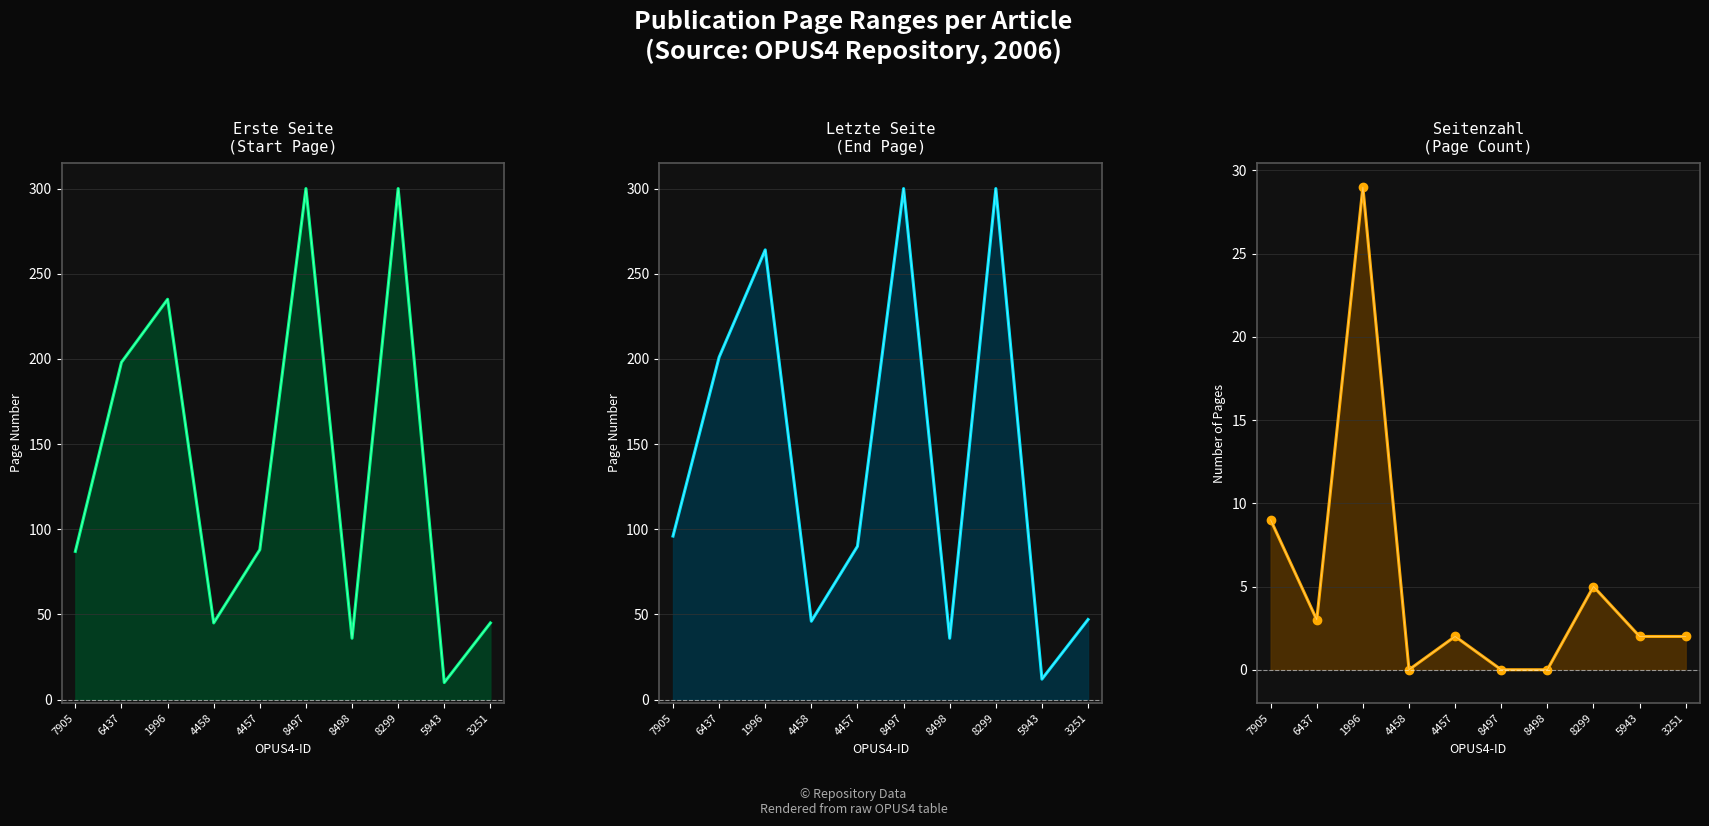

Which series changed the most between 8299 and 3251?

Erste Seite